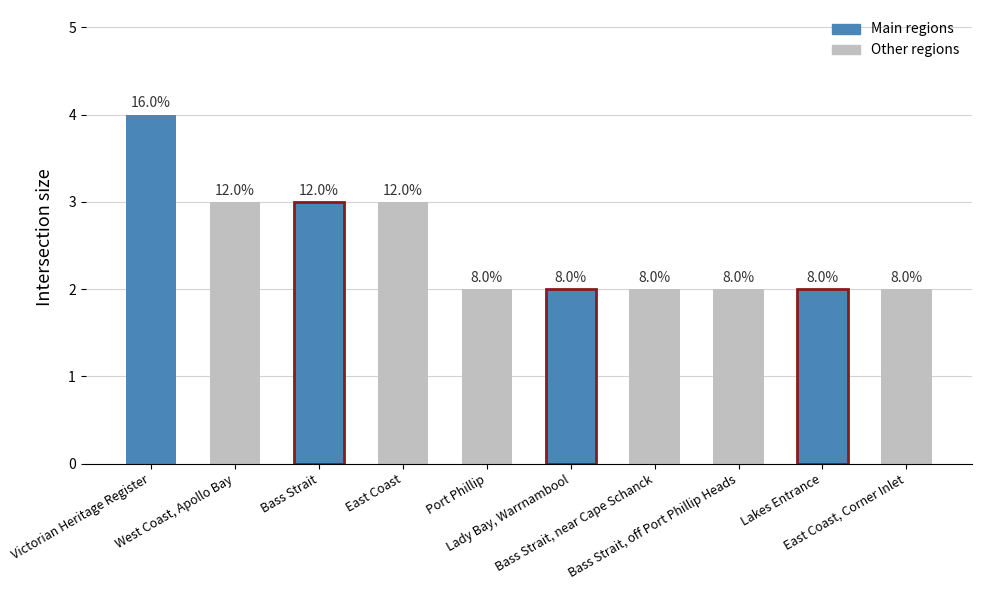

Count the values in the range 2 to 3.

9